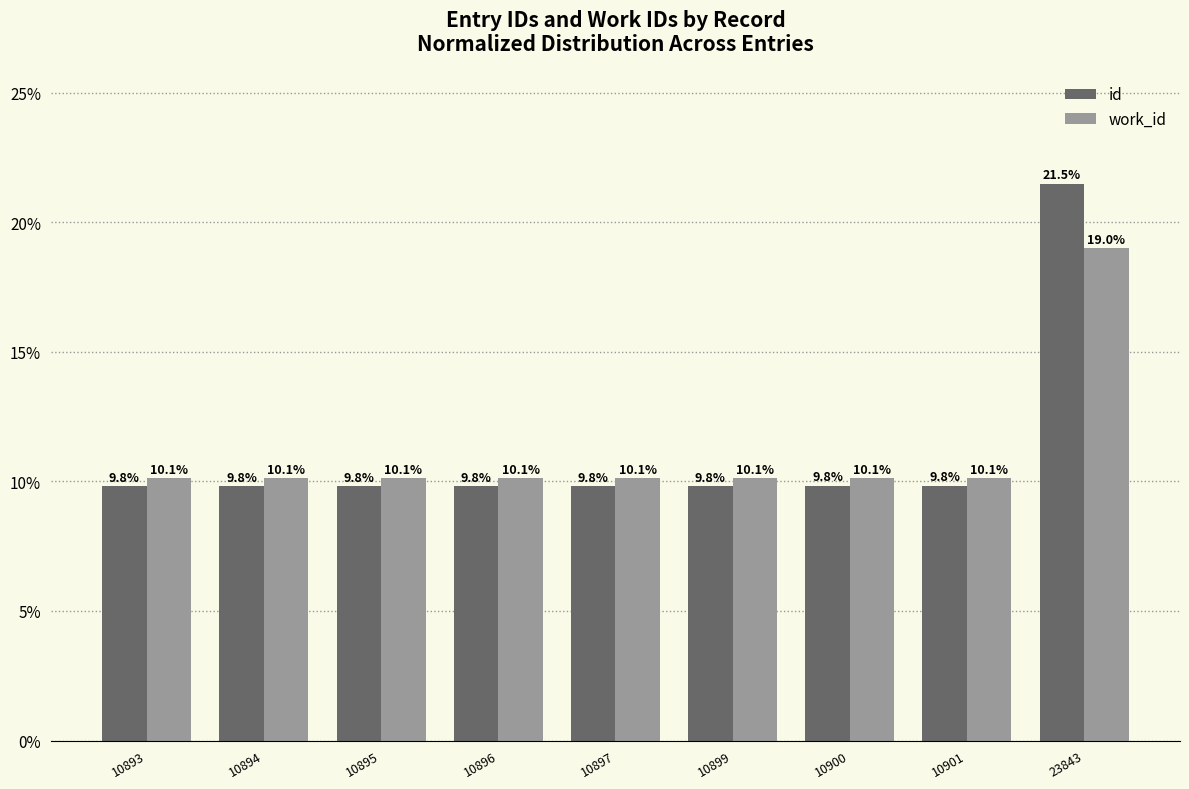

At which label does id reach its minimum?

10893